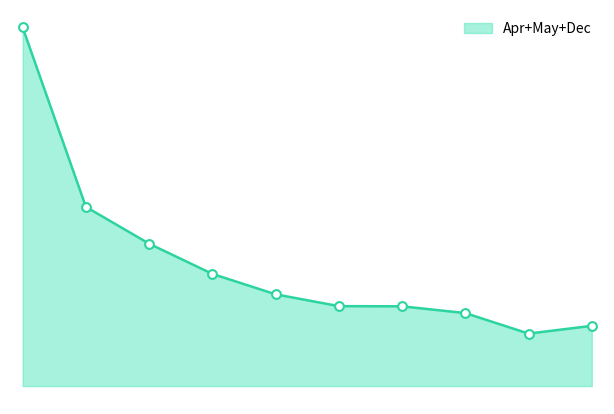

Does the chart have visible grid lines?

No